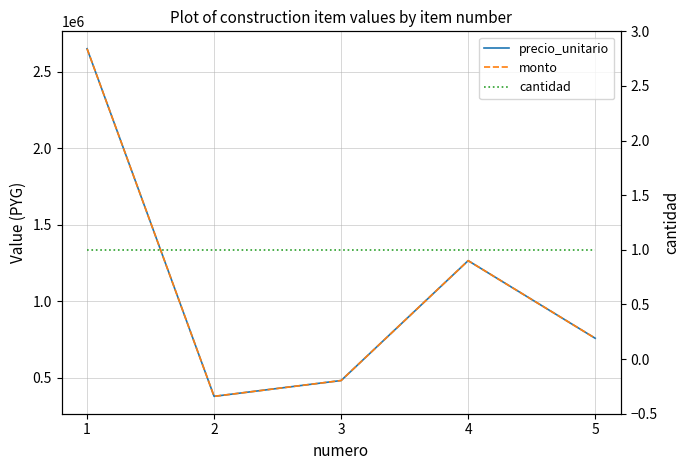

What is the difference between the maximum and minimum values in the monto series?

2271000